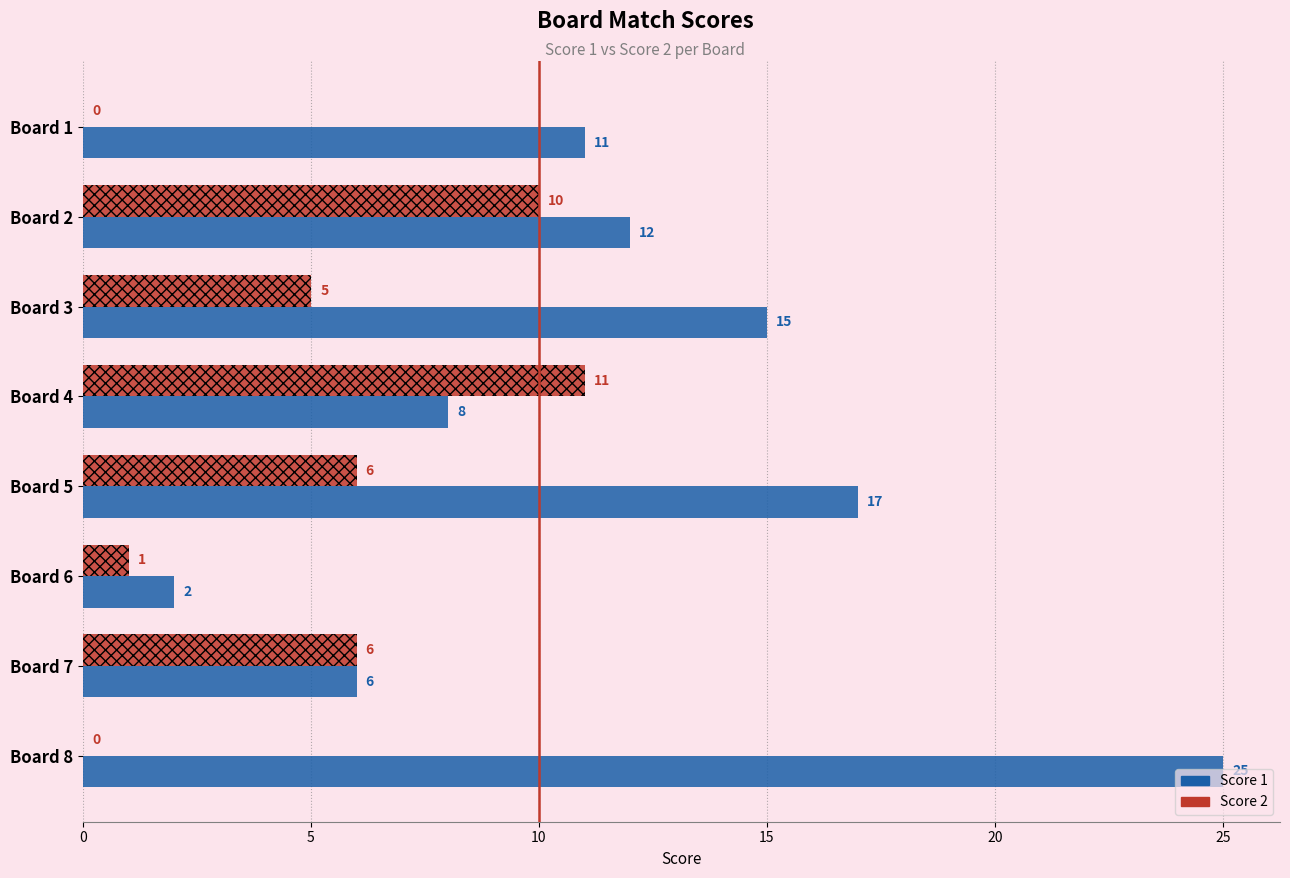

What are all the series names shown in the legend?

Score 1, Score 2